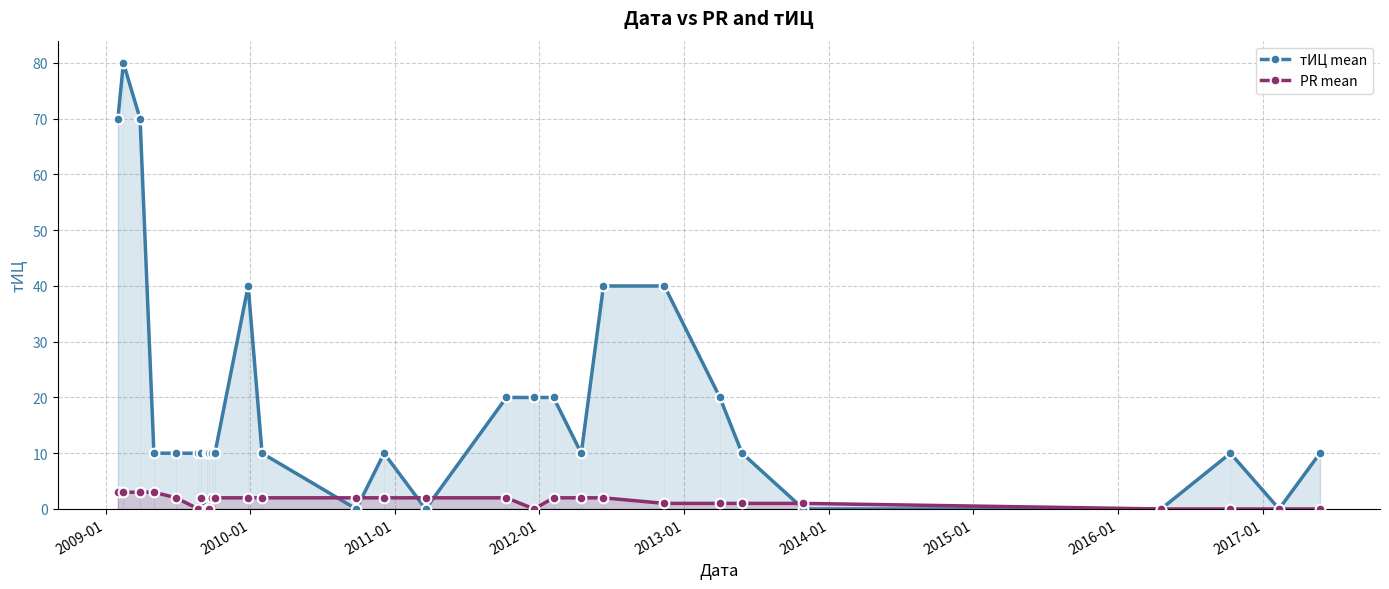

Reading left to right, list all the values displayed in this chart.

тИЦ mean: 70	80	70	10	10	10	10	10	10	10	10	40	10	0	10	0	20	20	20	10	40	40	20	10	0	0	10	0	10
PR mean: 3	3	3	3	2	0	2	0	0	2	2	2	2	2	2	2	2	0	2	2	2	1	1	1	1	0	0	0	0